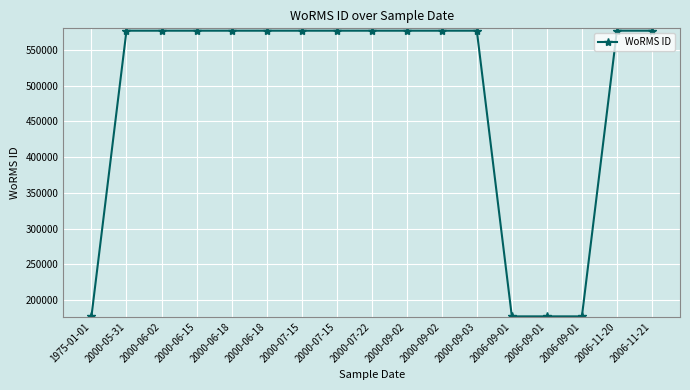

Reading left to right, transcribe all the data shown in this chart.

1975-01-01=177482	2000-05-31=576702	2000-06-02=576702	2000-06-15=576702	2000-06-18=576702	2000-06-18=576702	2000-07-15=576702	2000-07-15=576702	2000-07-22=576702	2000-09-02=576702	2000-09-02=576702	2000-09-03=576702	2006-09-01=177482	2006-09-01=177482	2006-09-01=177482	2006-11-20=576702	2006-11-21=576702